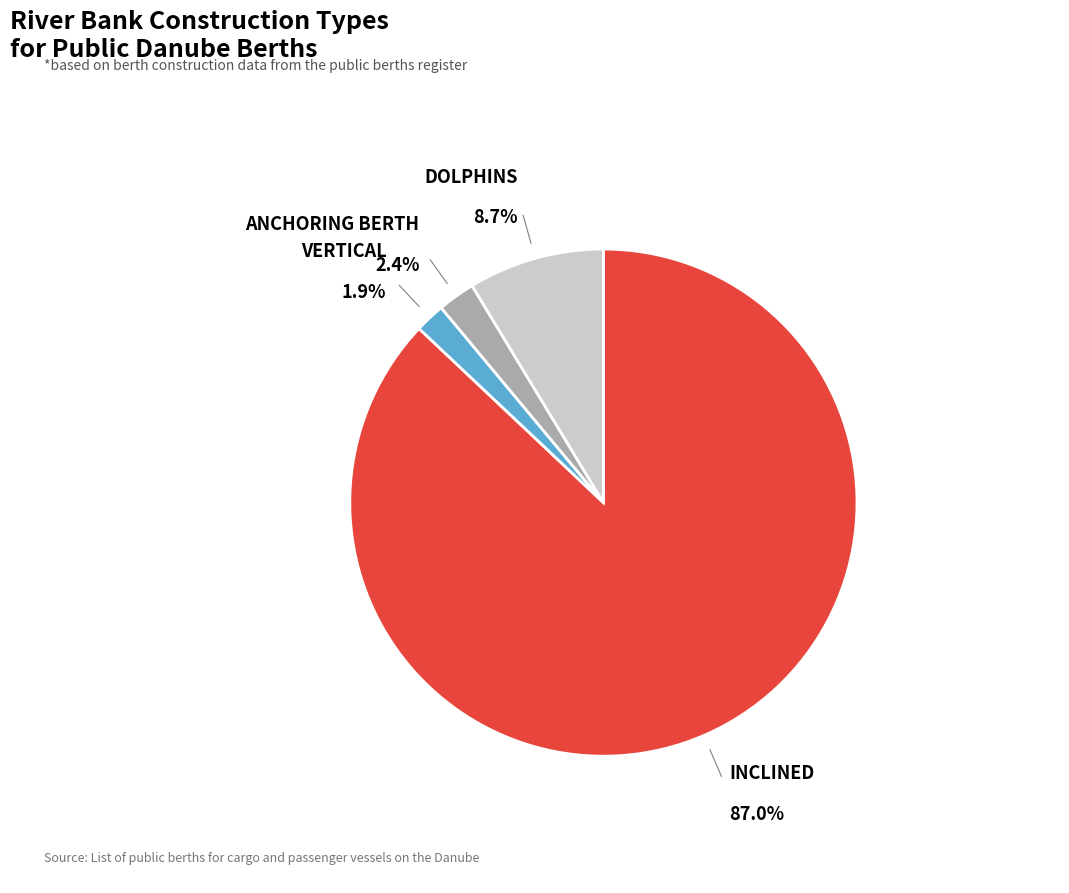

Is there any slice that represents more than half of the pie?

Yes